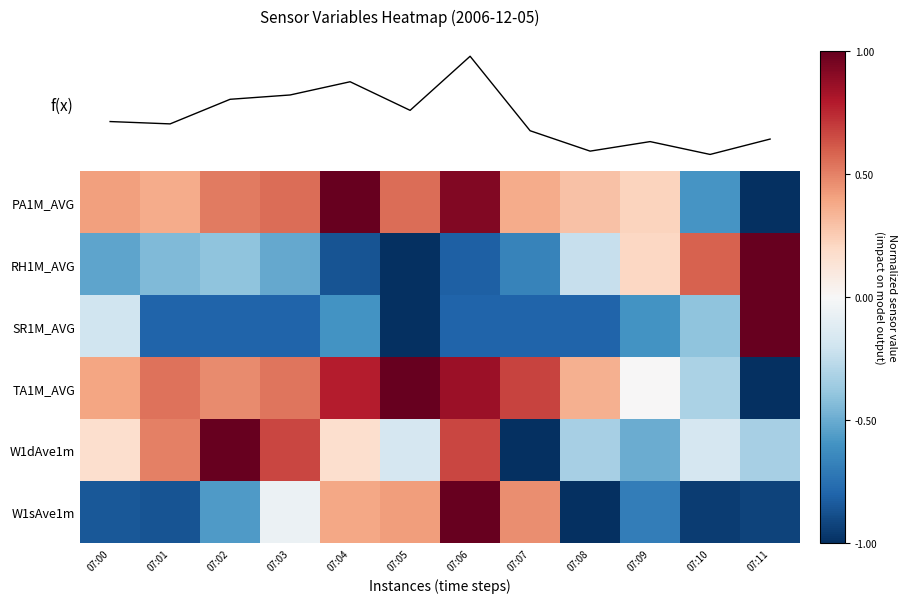

Which series changed the most between 07:00 and 07:01?

SR1M_AVG